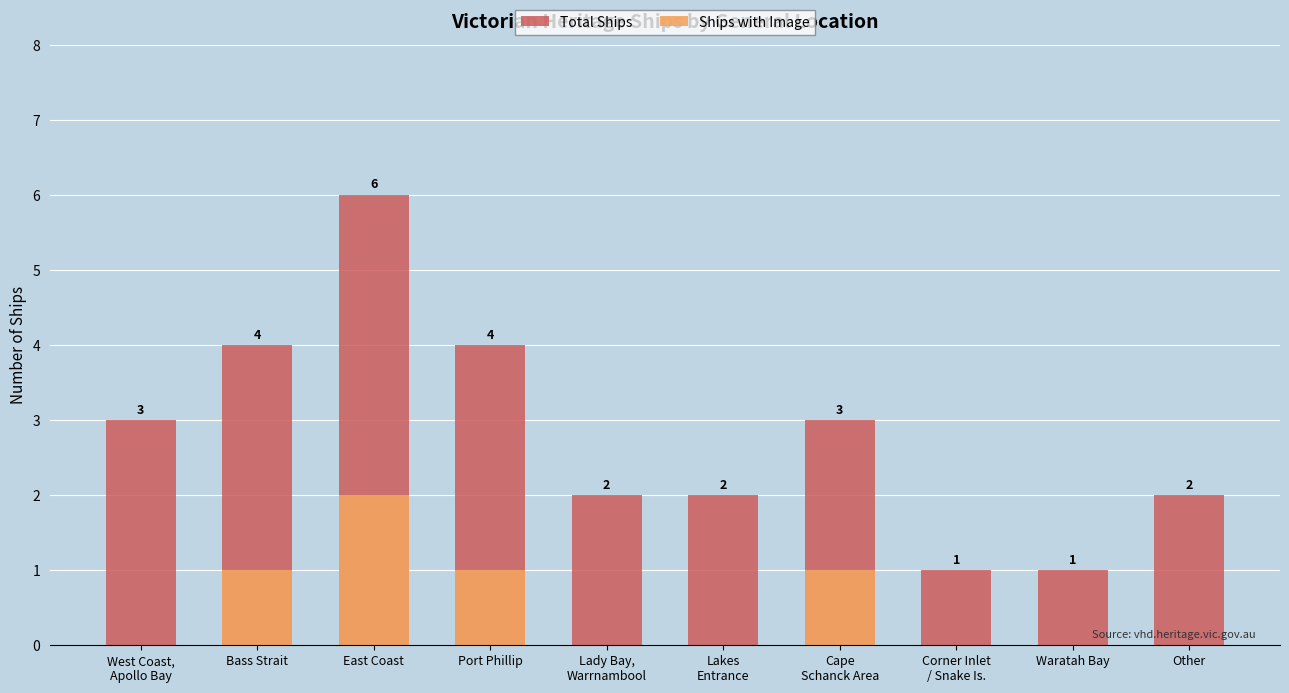

Reading left to right, list all the values displayed in this chart.

Total Ships: West Coast,
Apollo Bay=3	Bass Strait=4	East Coast=6	Port Phillip=4	Lady Bay,
Warrnambool=2	Lakes
Entrance=2	Cape
Schanck Area=3	Corner Inlet
/ Snake Is.=1	Waratah Bay=1	Other=2
Ships with Image: West Coast,
Apollo Bay=0	Bass Strait=1	East Coast=2	Port Phillip=1	Lady Bay,
Warrnambool=0	Lakes
Entrance=0	Cape
Schanck Area=1	Corner Inlet
/ Snake Is.=0	Waratah Bay=0	Other=0